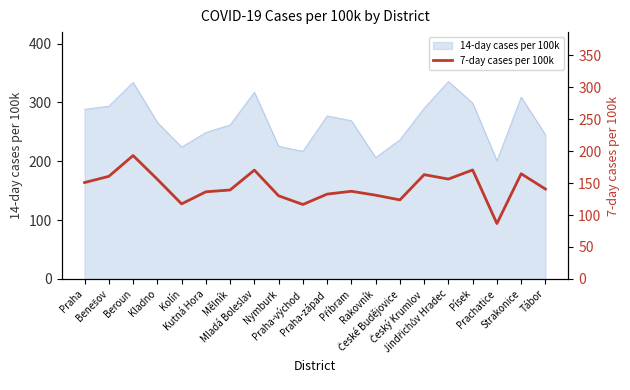

How many lines are shown in the chart?

1